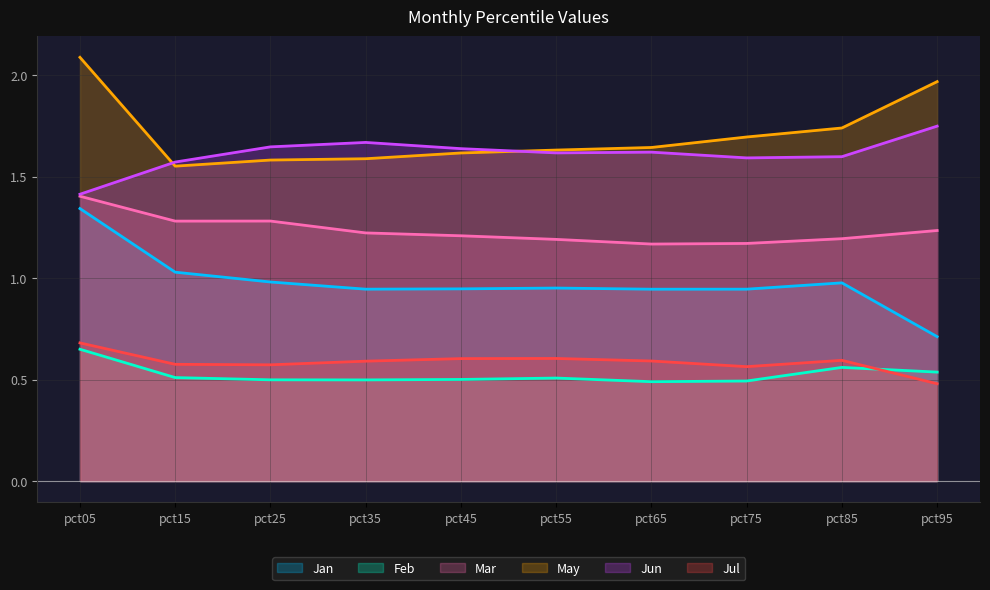

What is the average value of the Mar series?

1.2